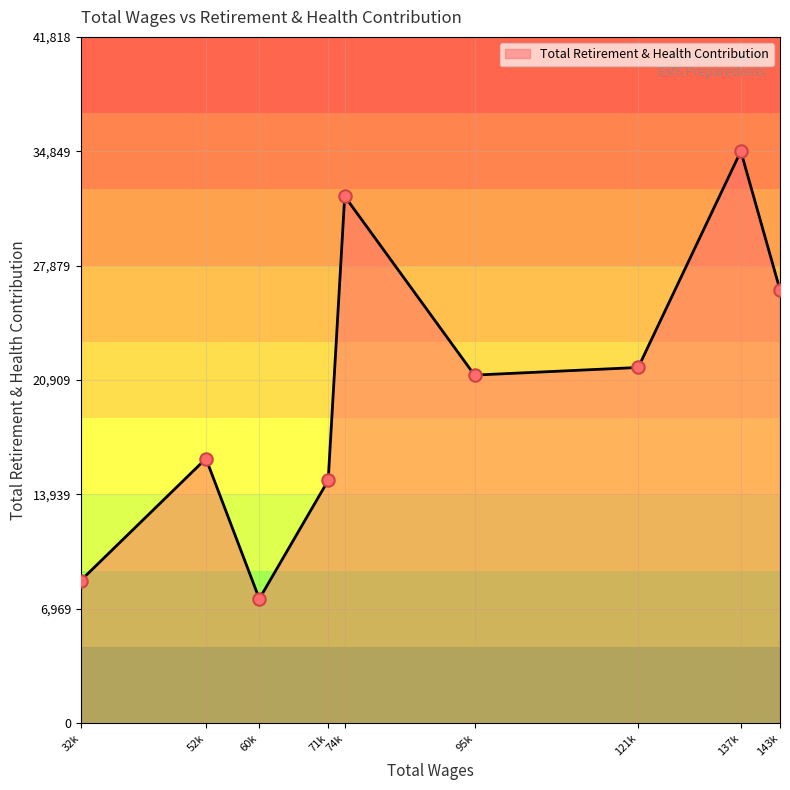

What is the change in value from 74k to 121k?

-10430